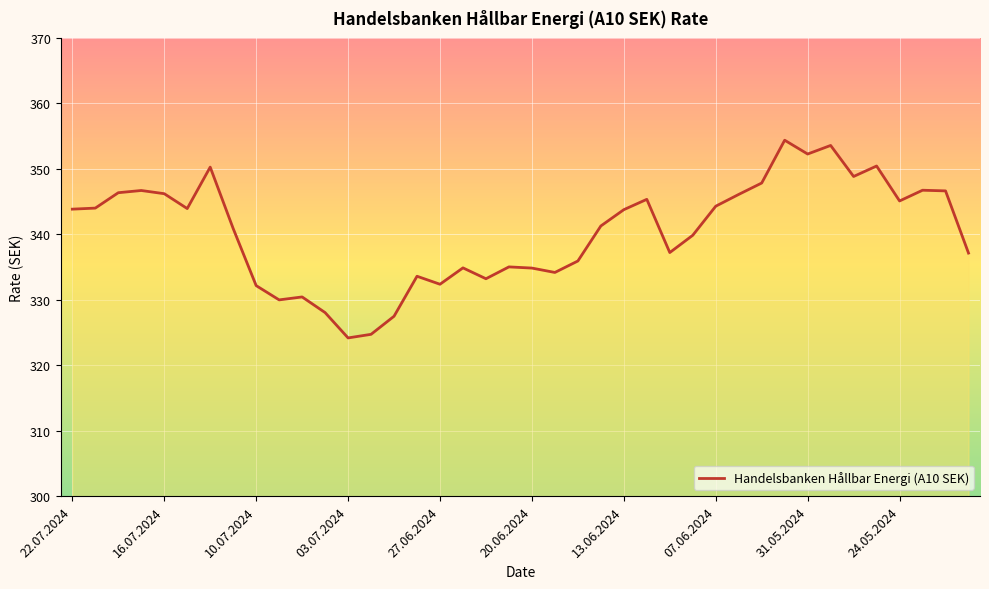

What is the minimum value shown in the chart?

324.2